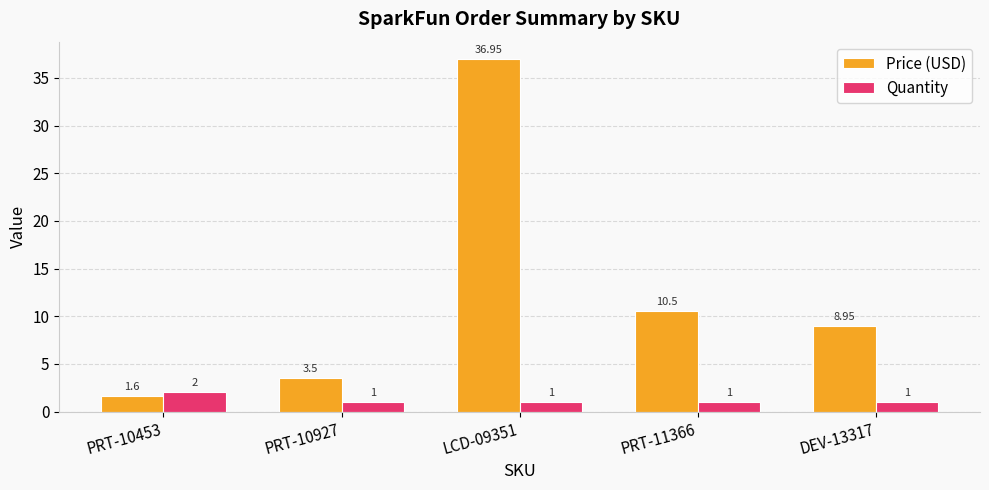

What are all the series names shown in the legend?

Price (USD), Quantity